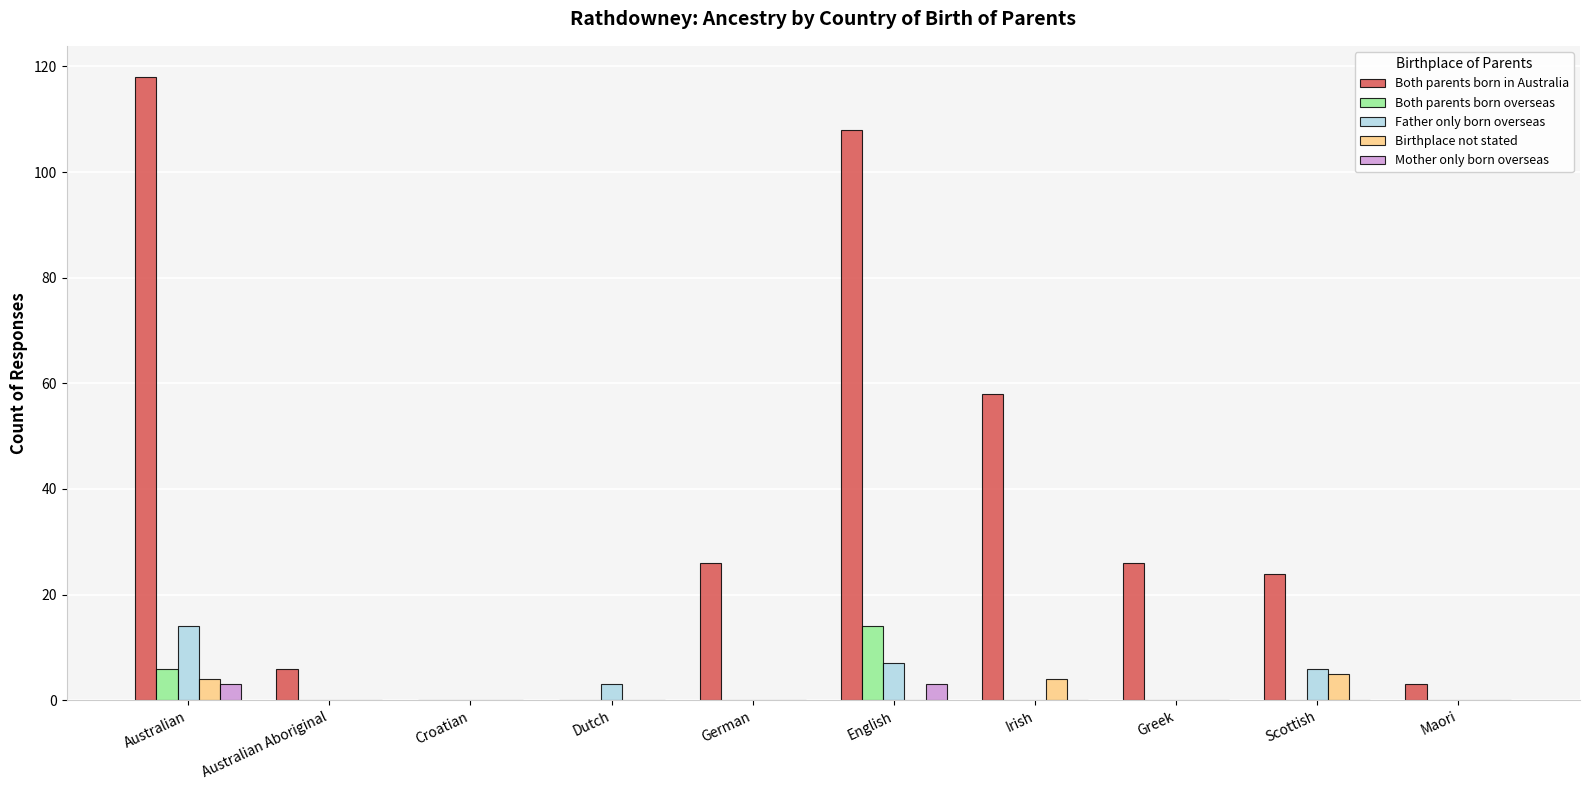

Between Australian Aboriginal and Irish, which series saw the biggest shift?

Both parents born in Australia